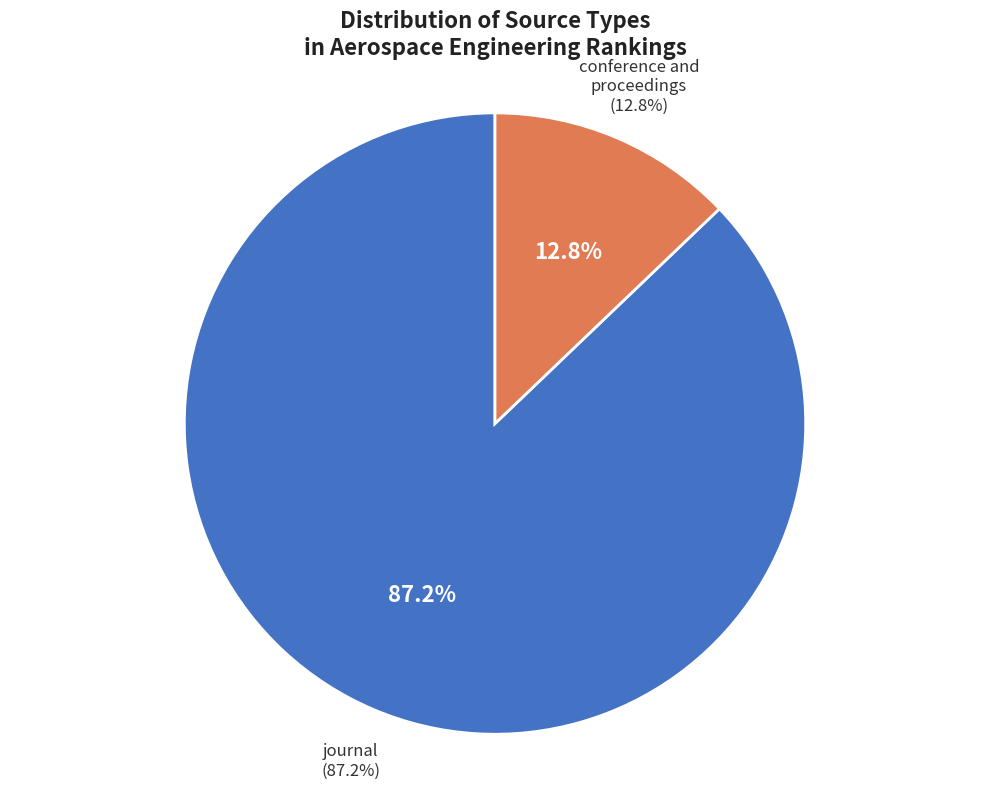

What percentage is the conference and proceedings slice, to the nearest percent?

13%